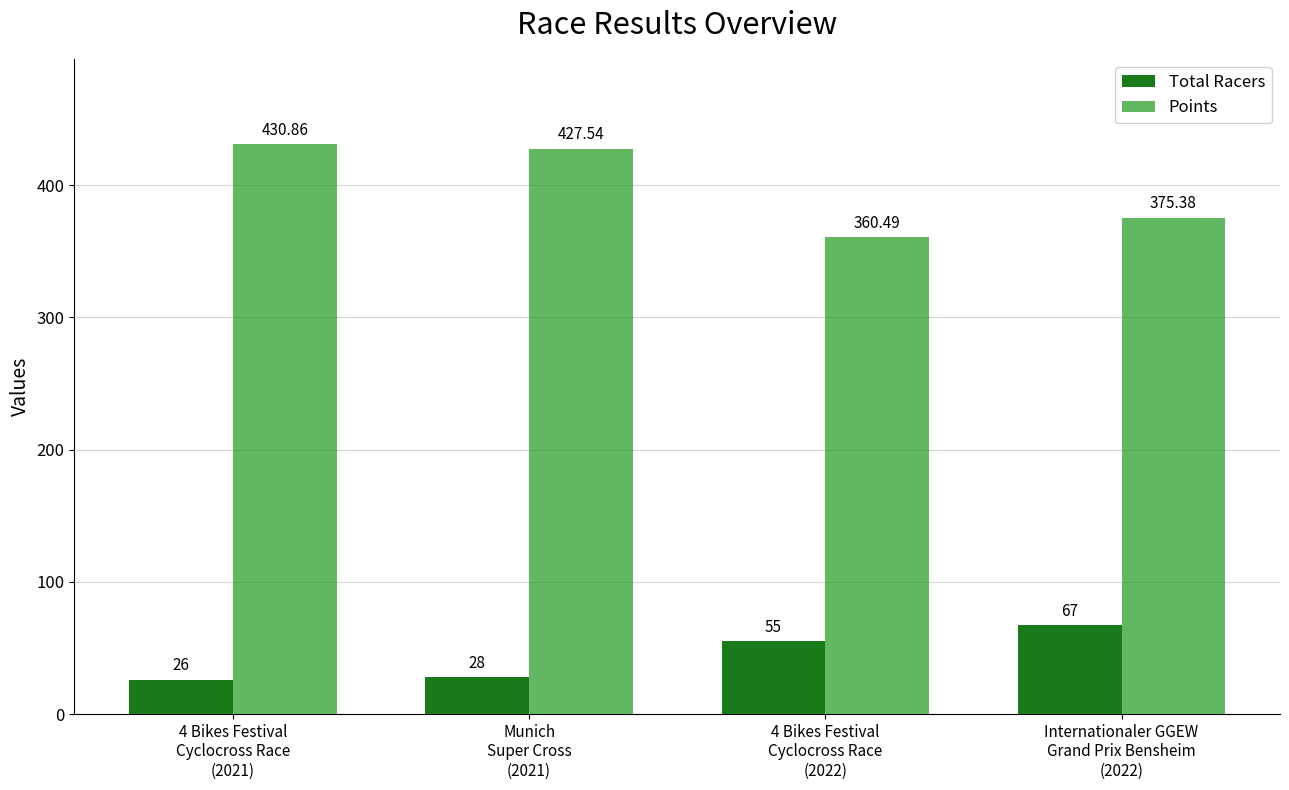

What is the sum of all Total Racers values?

176.0